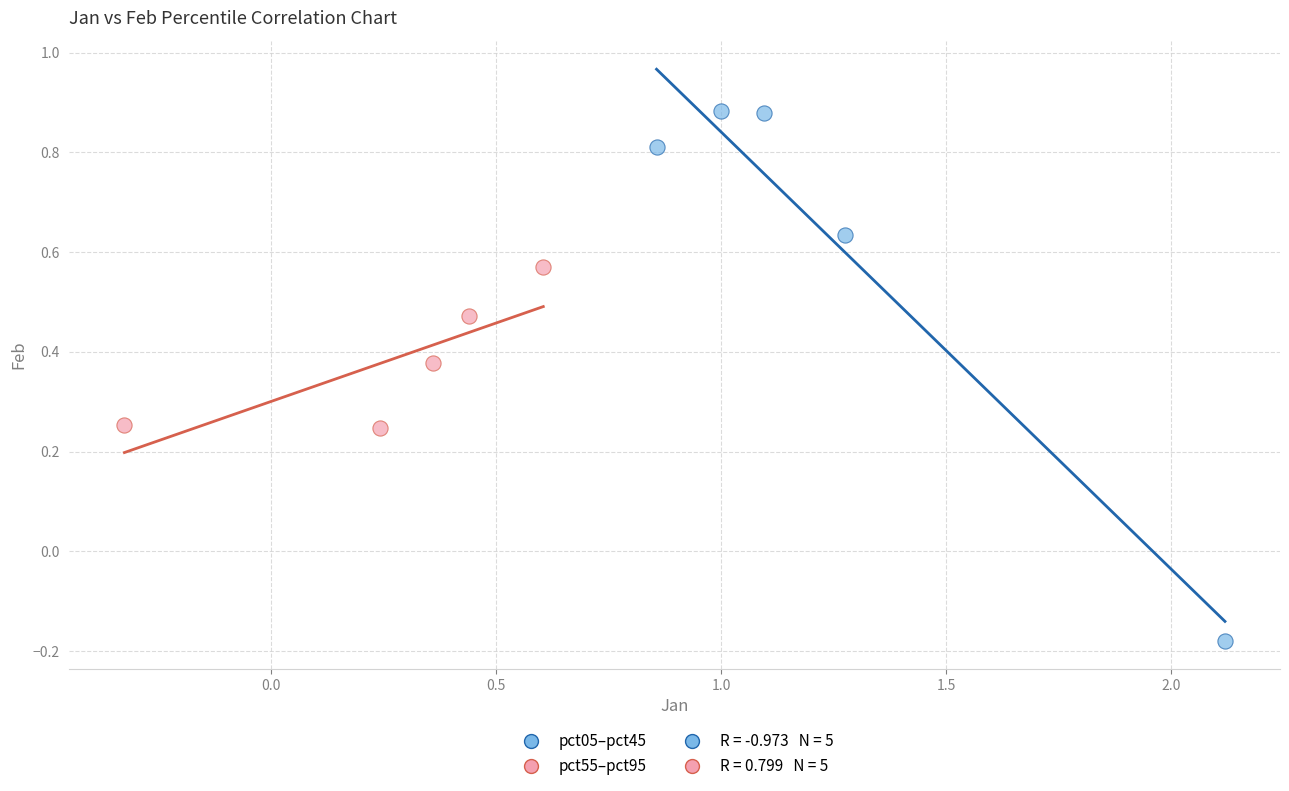

Which series reaches the minimum Y coordinate?

pct05–pct45